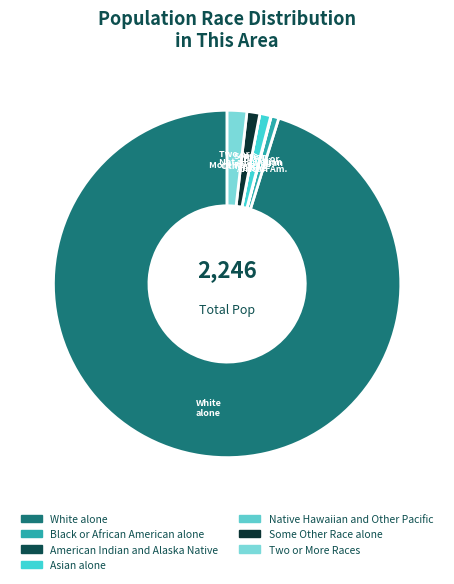

Count the number of slices in the pie.

7